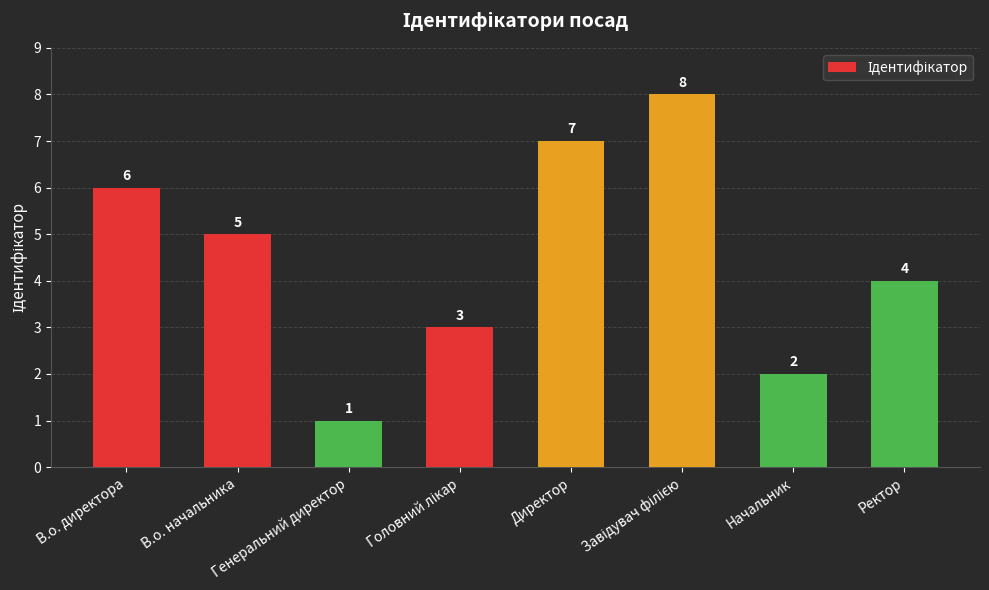

Which category has the lowest value across all series?

Генеральний директор